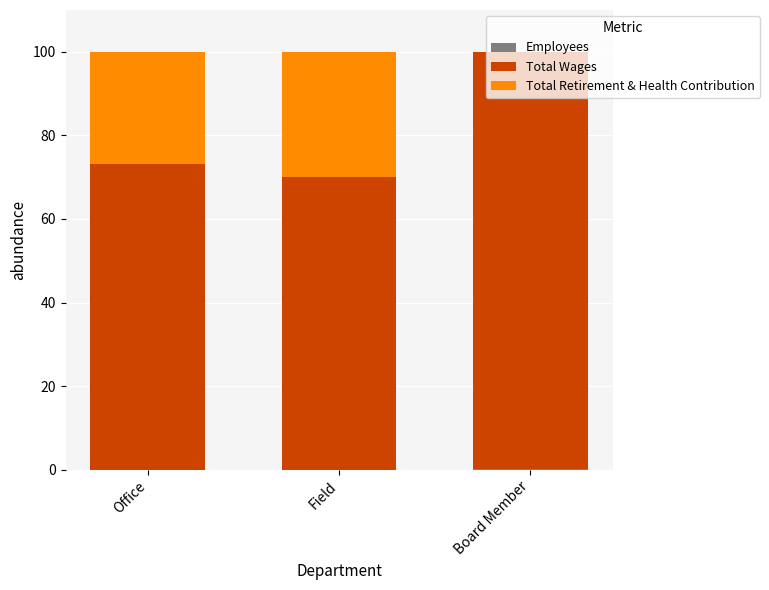

What is the sum of the Total Retirement & Health Contribution values at Board Member and Office?

26.9